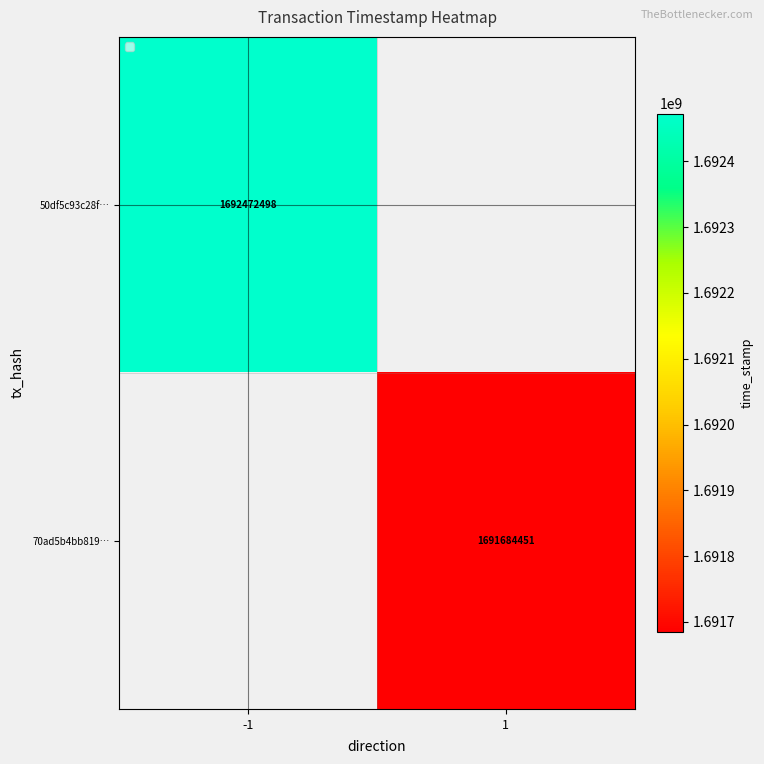

True or false: 70ad5b4bb819… has a value of 668283806 at 1.

False